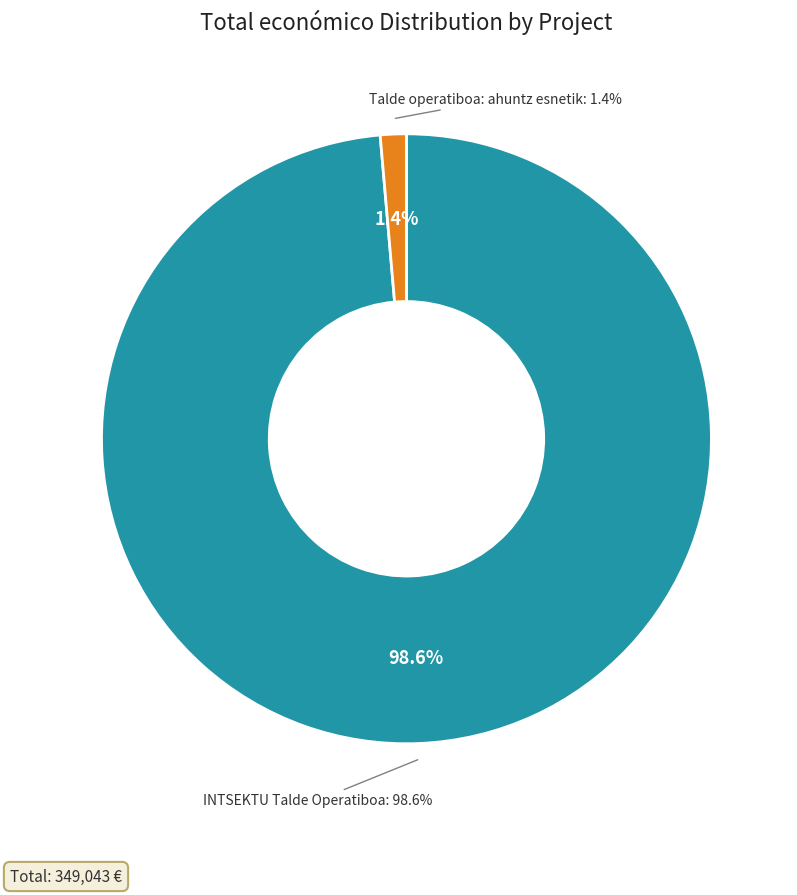

True or false: Talde operatiboa: ahuntz esnetik accounts for 11% of the total.

False